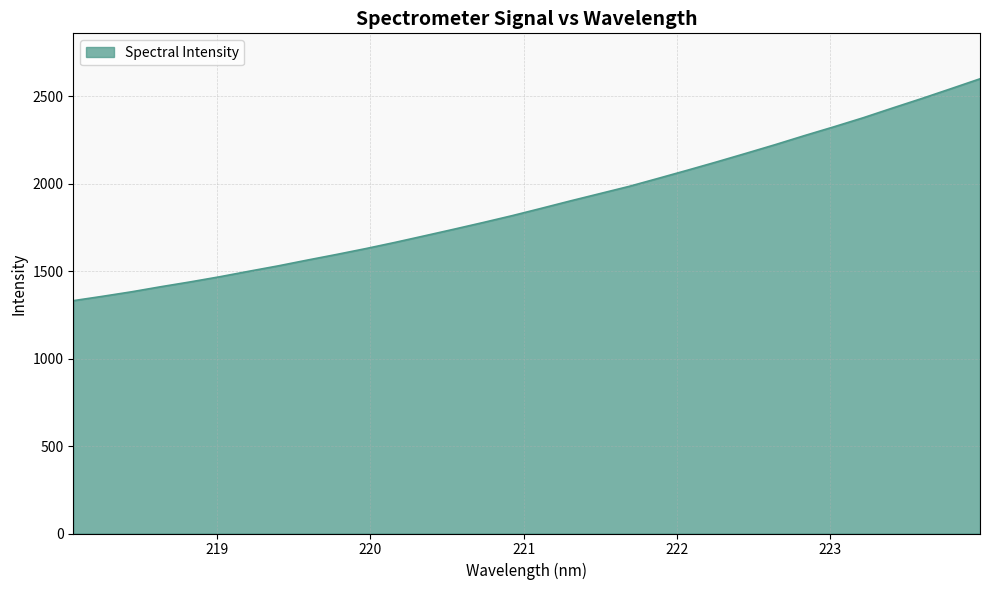

How many lines are shown in the chart?

1